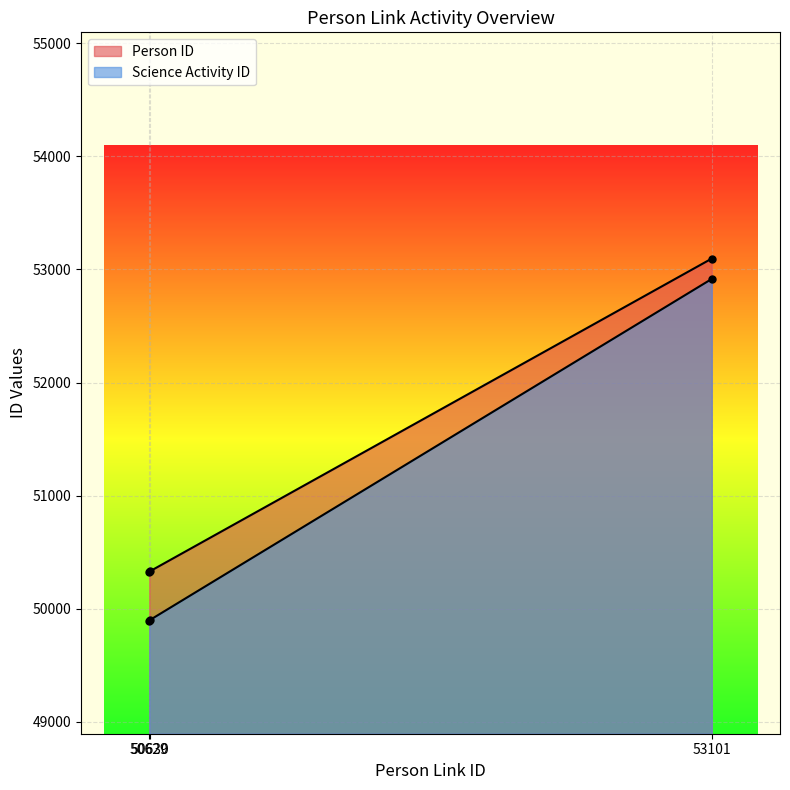

Count the number of categories in the chart.

3